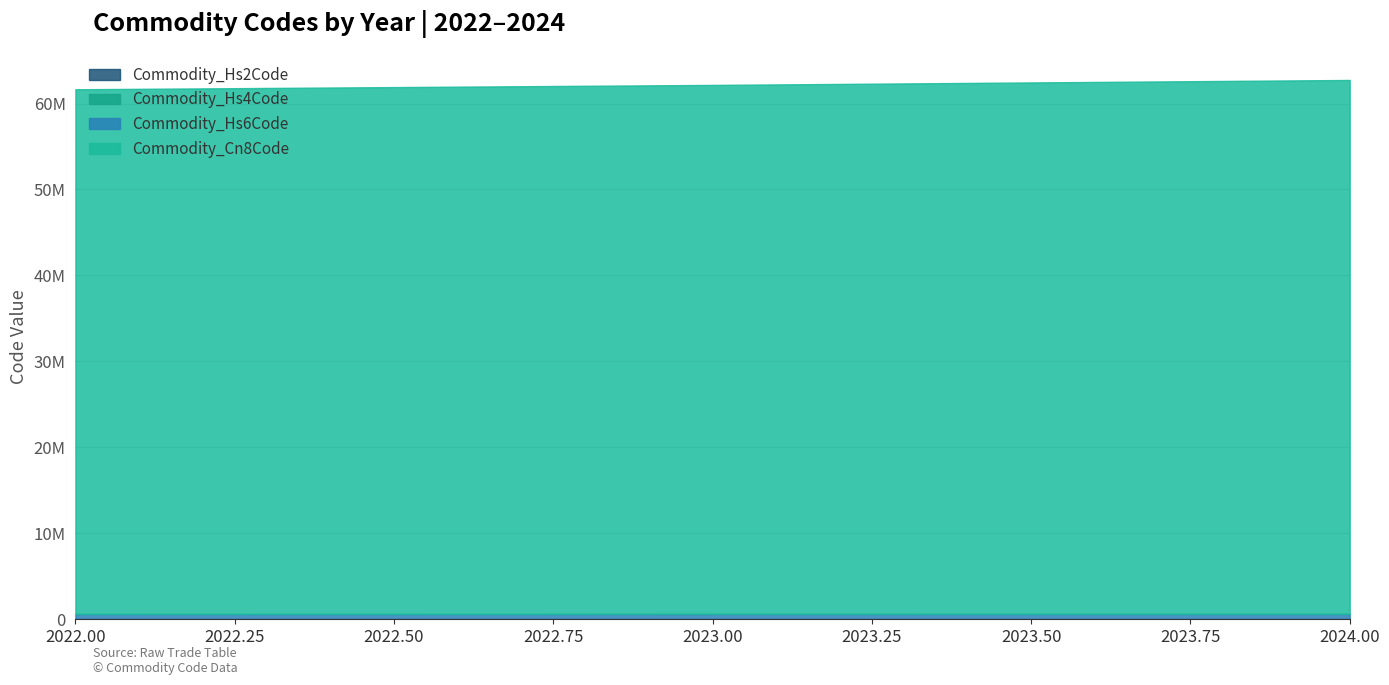

Is the value of Commodity_Cn8Code at 2023 greater than the value of Commodity_Hs4Code at 2023?

Yes